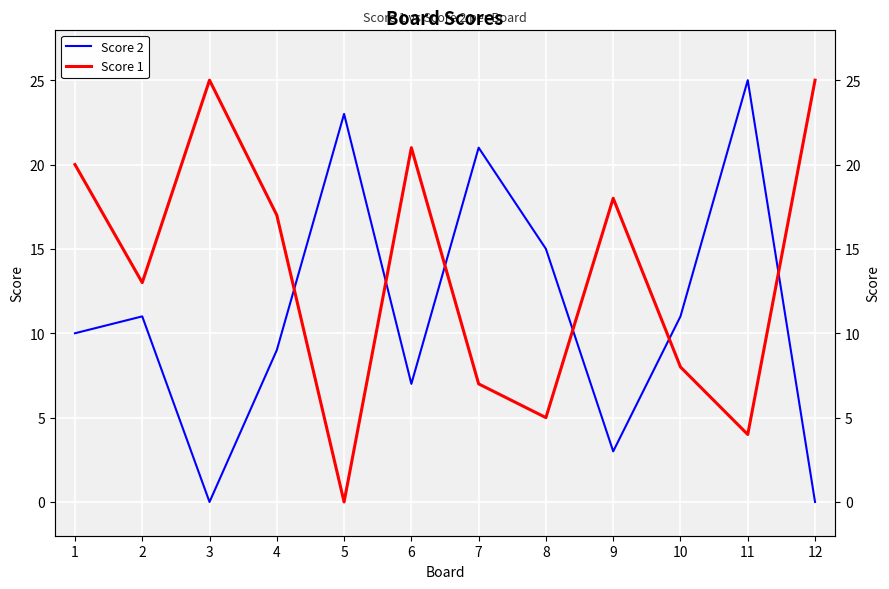

What is the spread (max minus min) of values at 4?

8